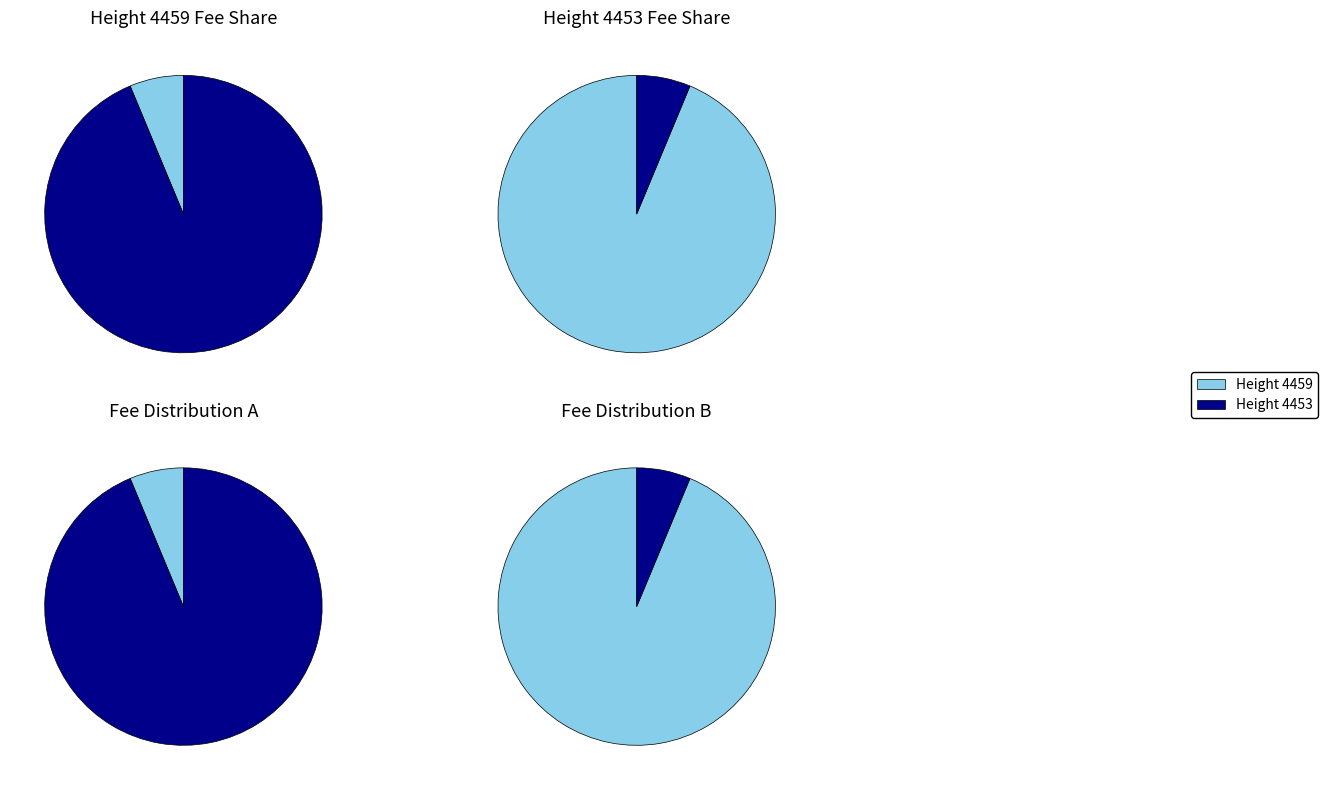

What is the largest slice in the pie chart?

4453